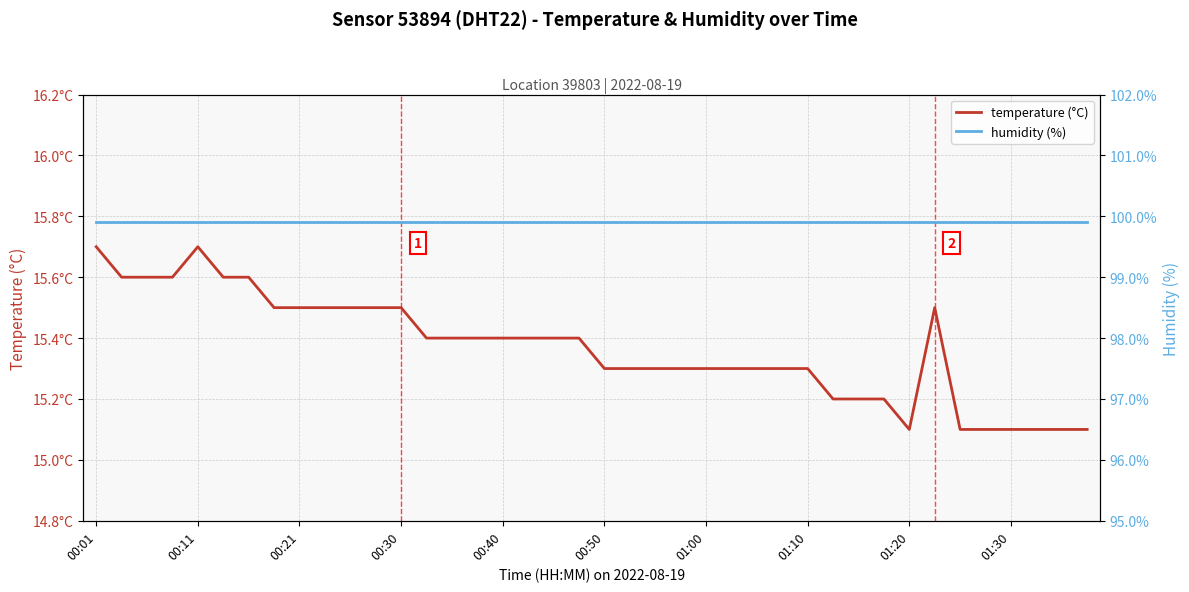

True or false: temperature (°C) and humidity (%) intersect in this chart.

False